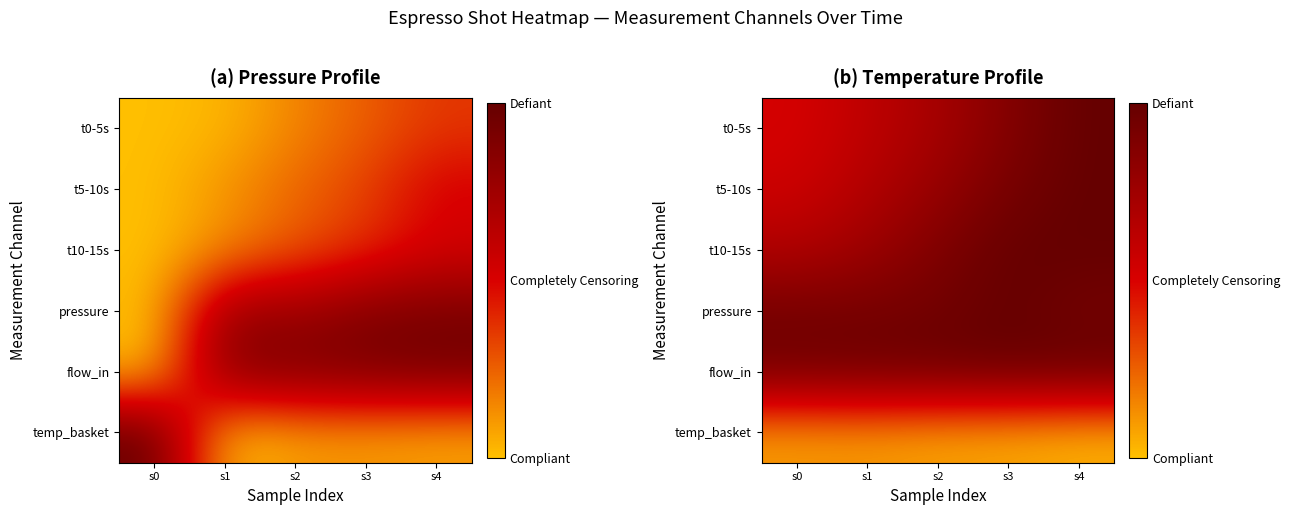

The value of t10-15s at s0 is 1.0. True or false?

False